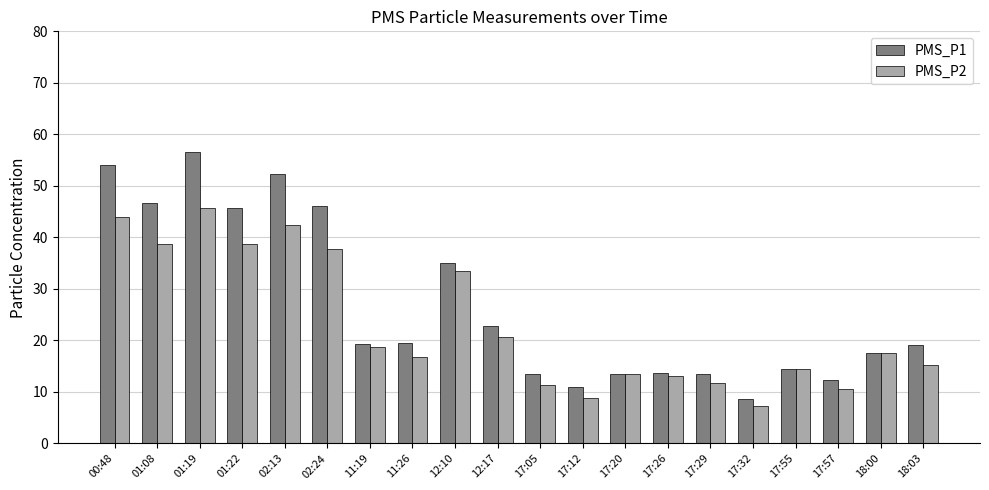

List the series in order of their overall mean, lowest first.

PMS_P2, PMS_P1